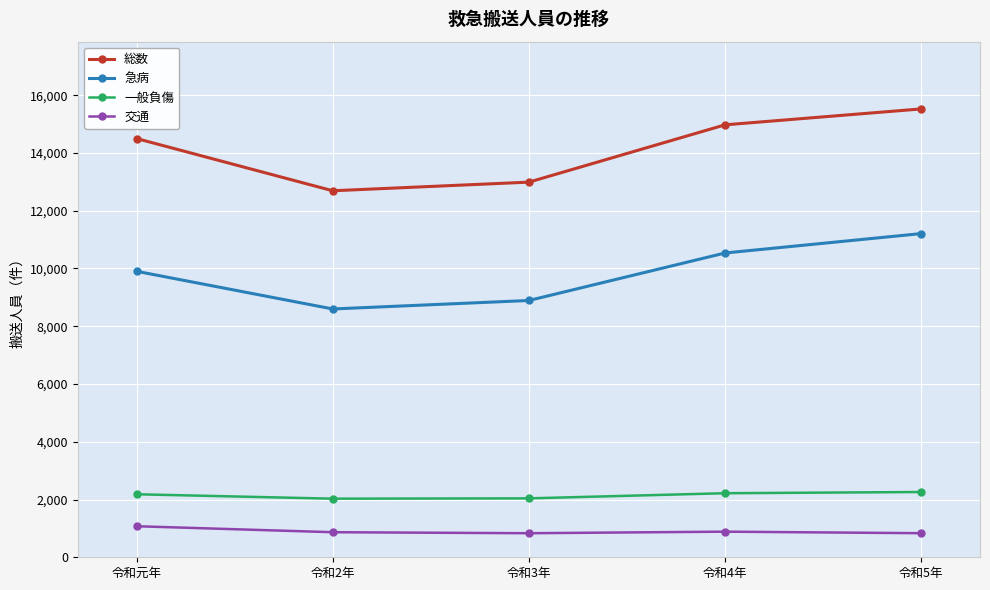

True or false: 総数 has a value of 19709 at 令和3年.

False